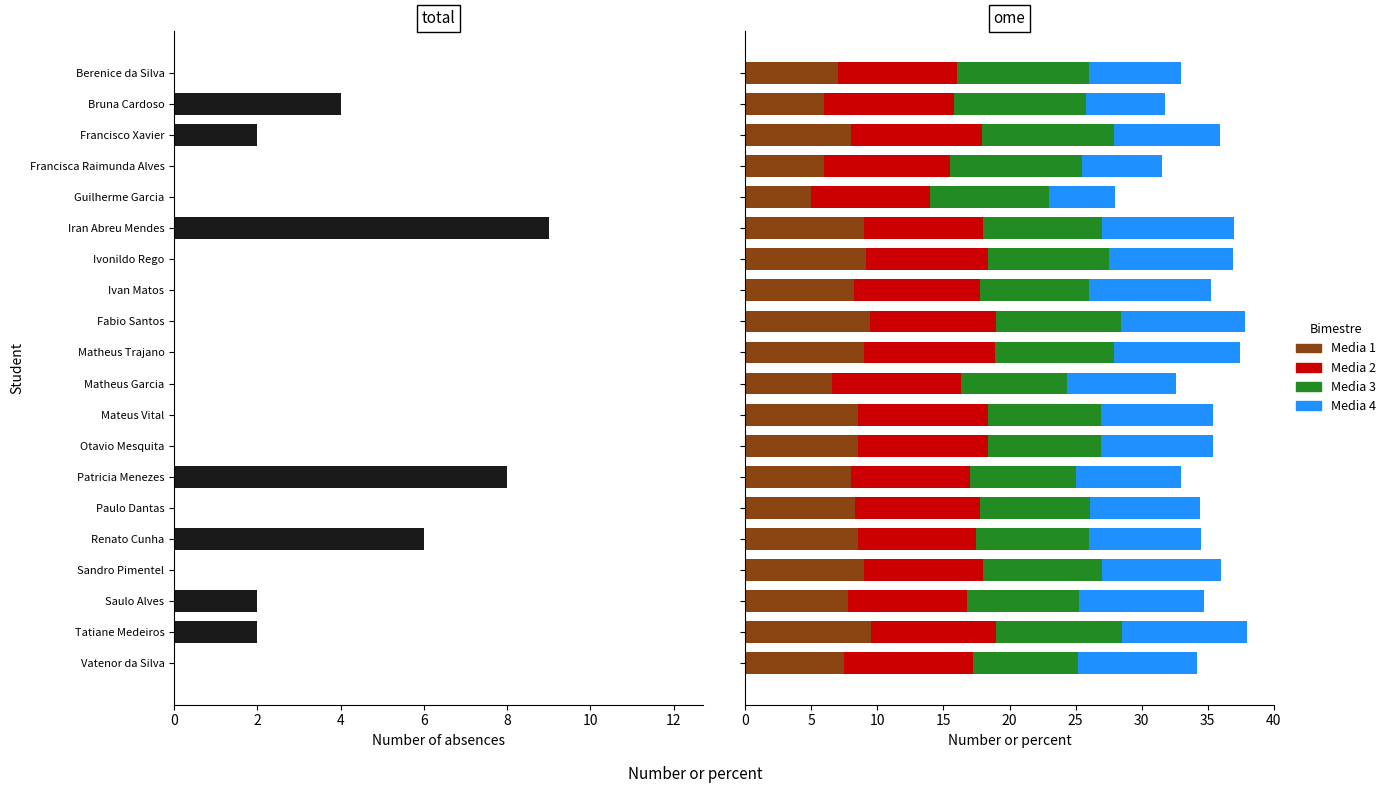

What is the difference between the maximum and minimum values in the Media 4 series?

5.0